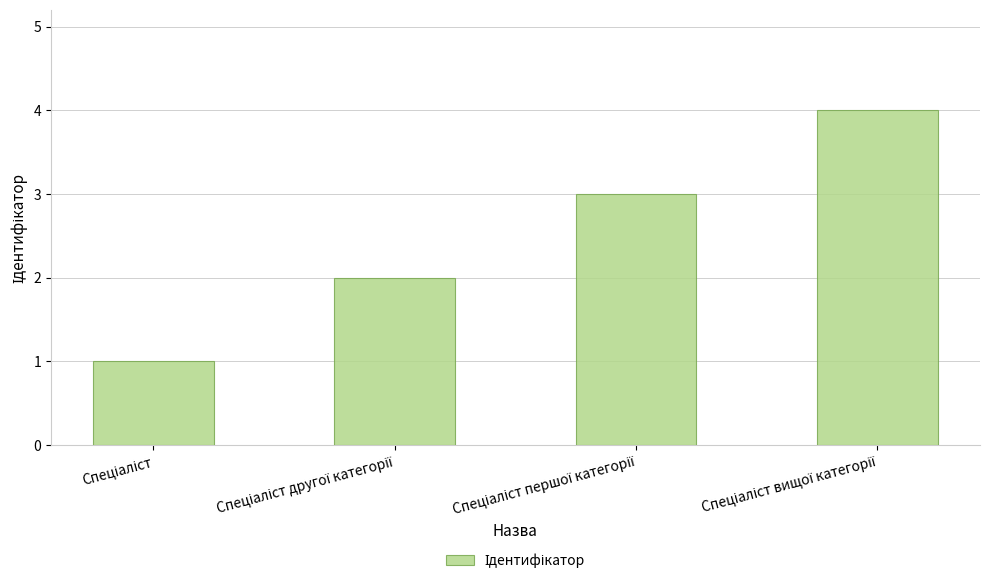

What is the sum of all values?

10